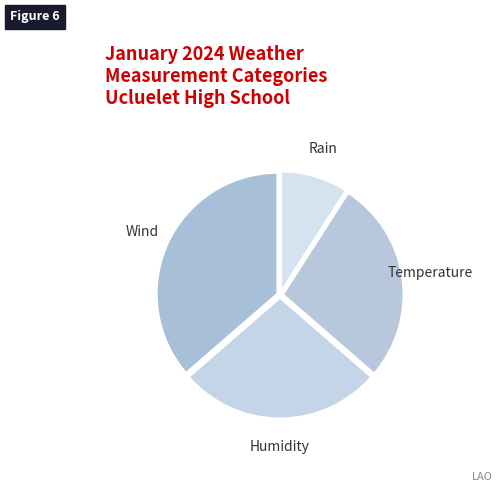

Combined, do Temperature and Rain account for over 50%?

No